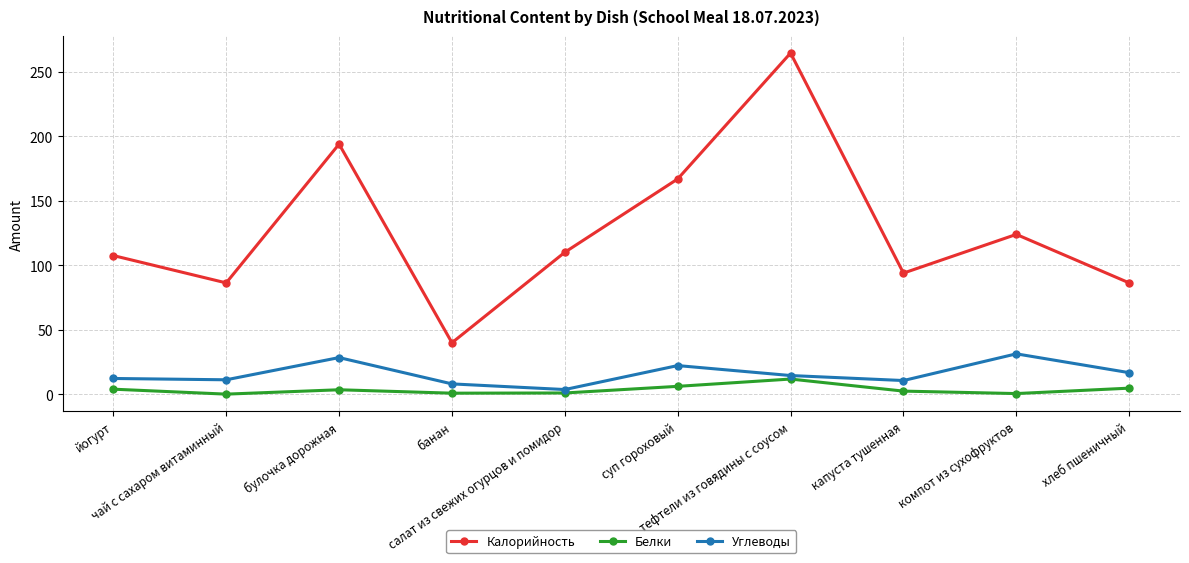

How many values in the Углеводы series are below 14?

5